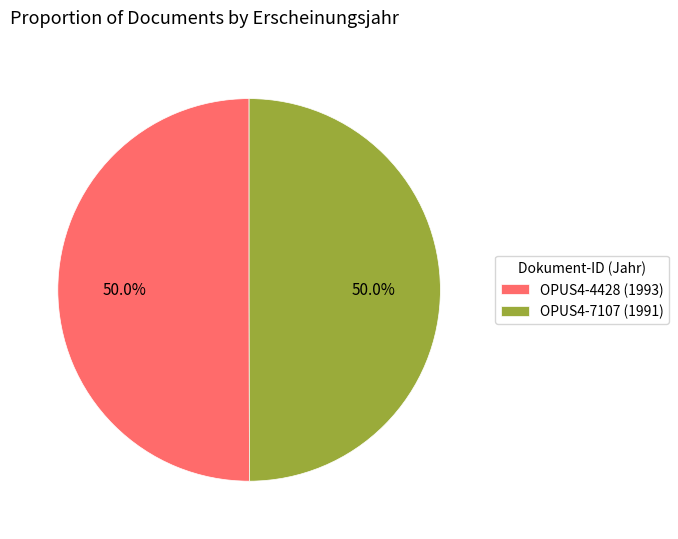

What percentage is the OPUS4-7107 slice, to the nearest percent?

50%